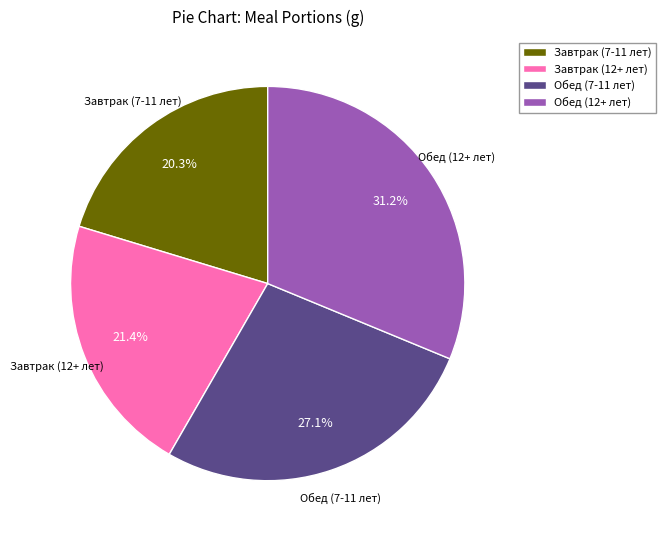

Do Обед (12+ лет) and Завтрак (12+ лет) together represent more than half of the pie?

Yes